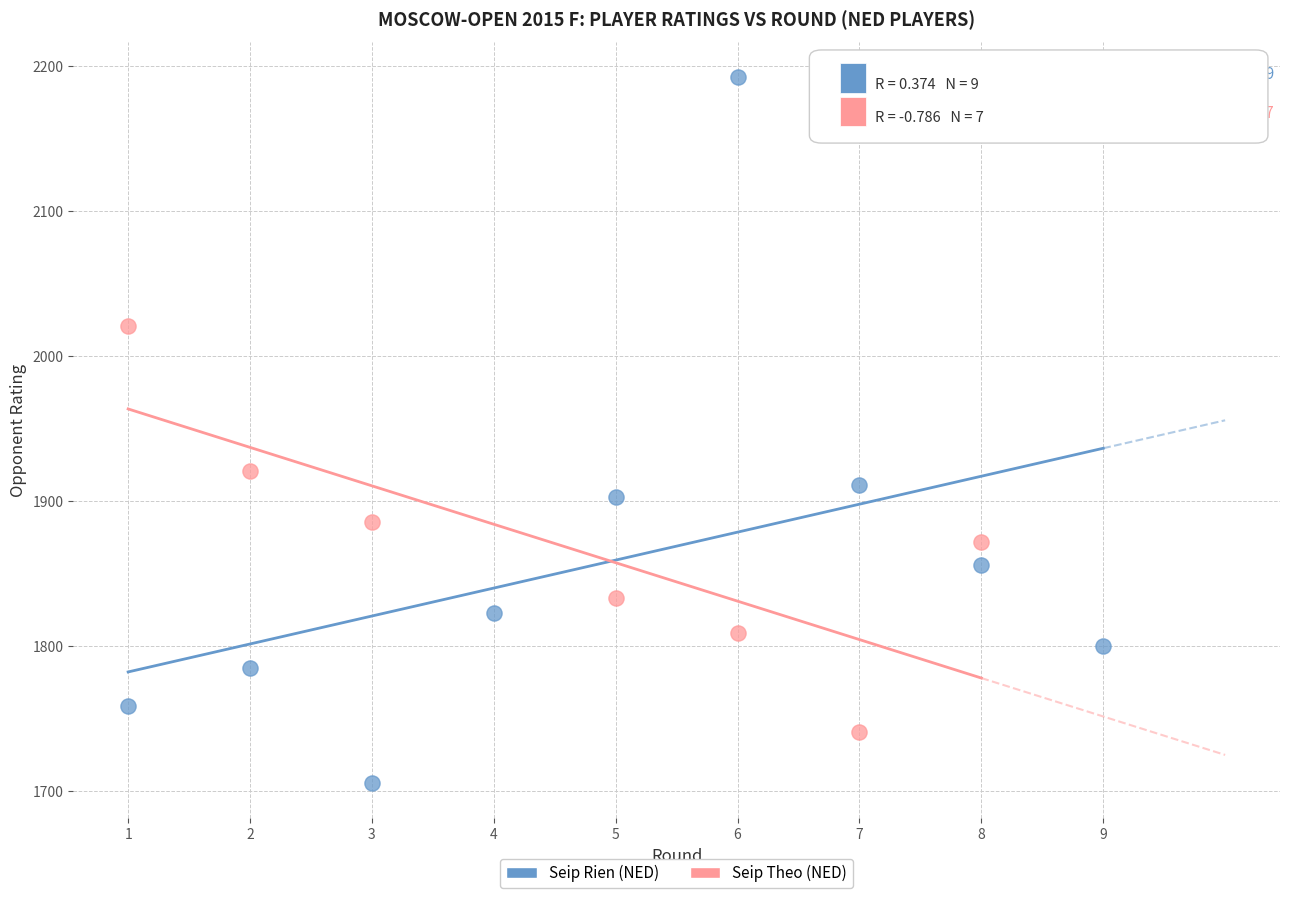

Which series has the largest Y range (max minus min)?

Seip Rien (NED)